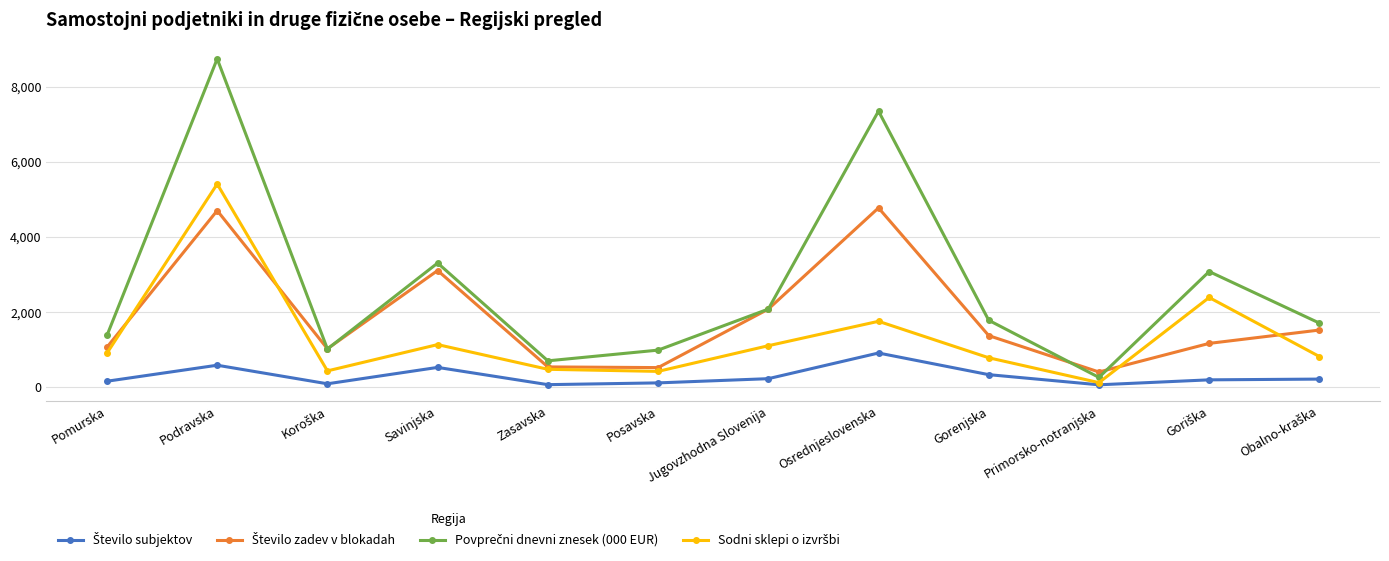

What is the label of the 9th point from the right?

Savinjska